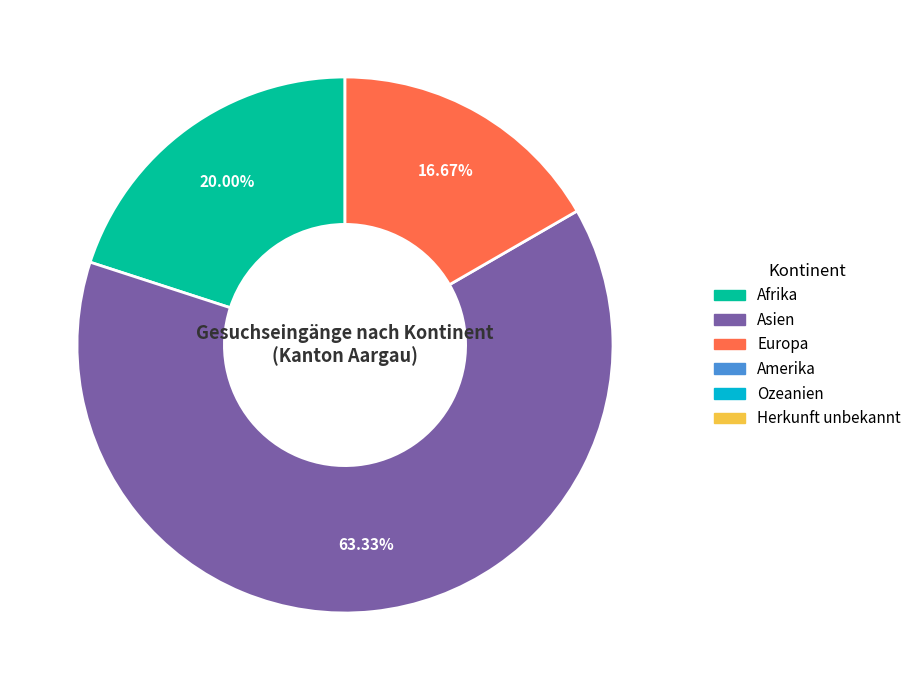

How many segments does this pie chart have?

3